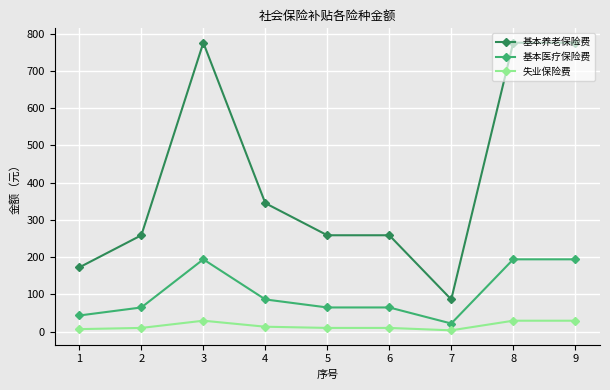

At which category does 基本医疗保险费 reach its first local peak?

3